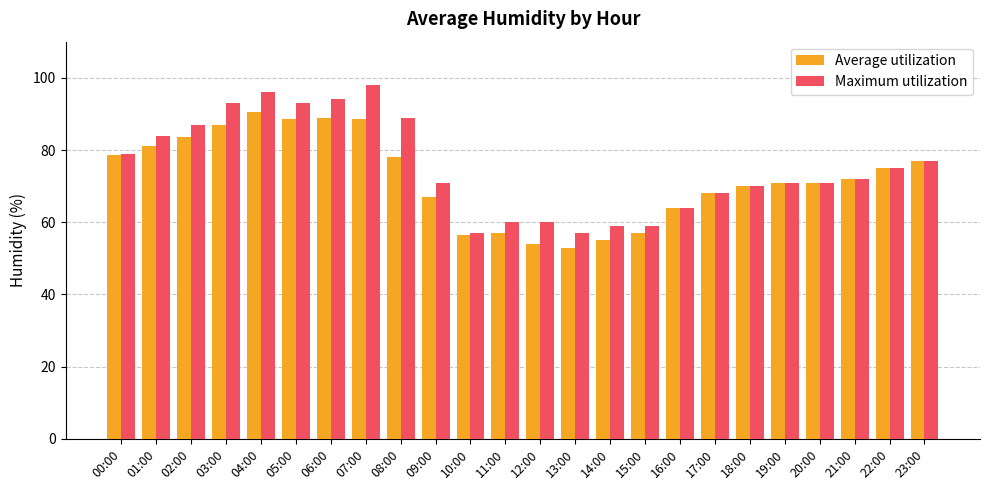

Which label corresponds to the smallest value in the chart?

13:00